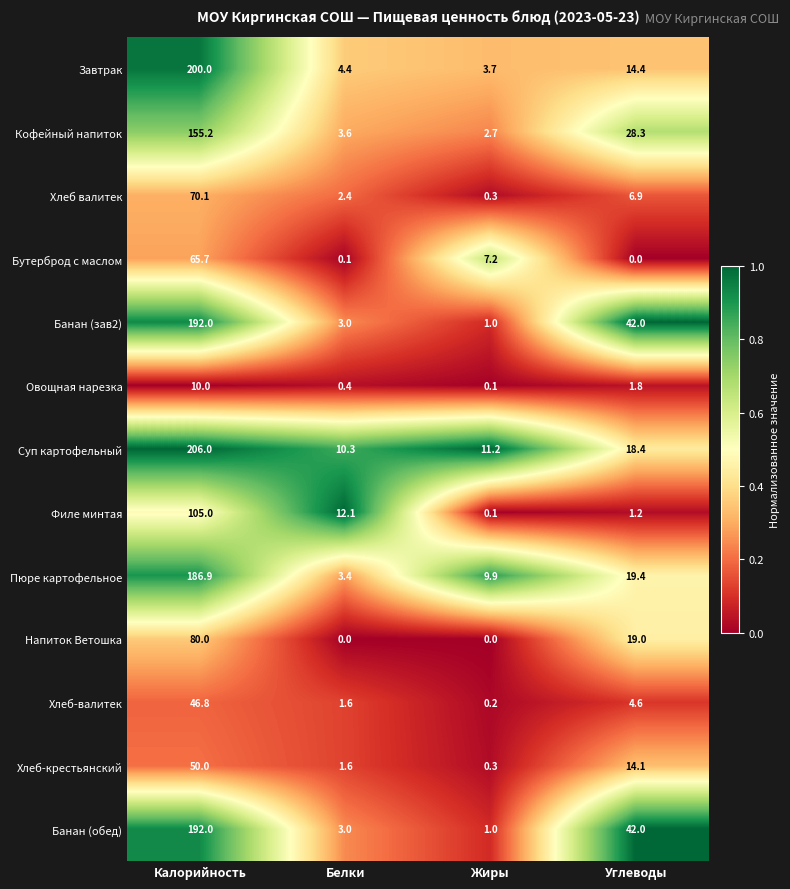

Rank the categories by Филе минтая value from lowest to highest.

Жиры, Углеводы, Белки, Калорийность